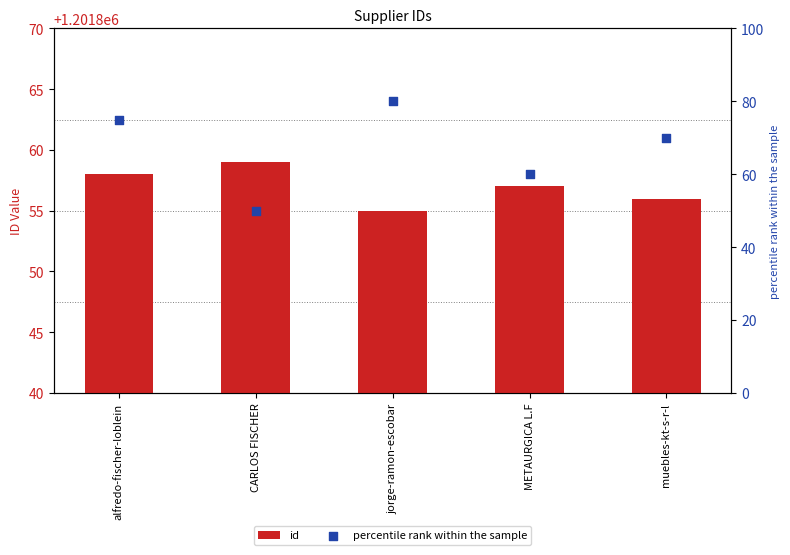

At how many categories does at least one series exceed 888956?

5